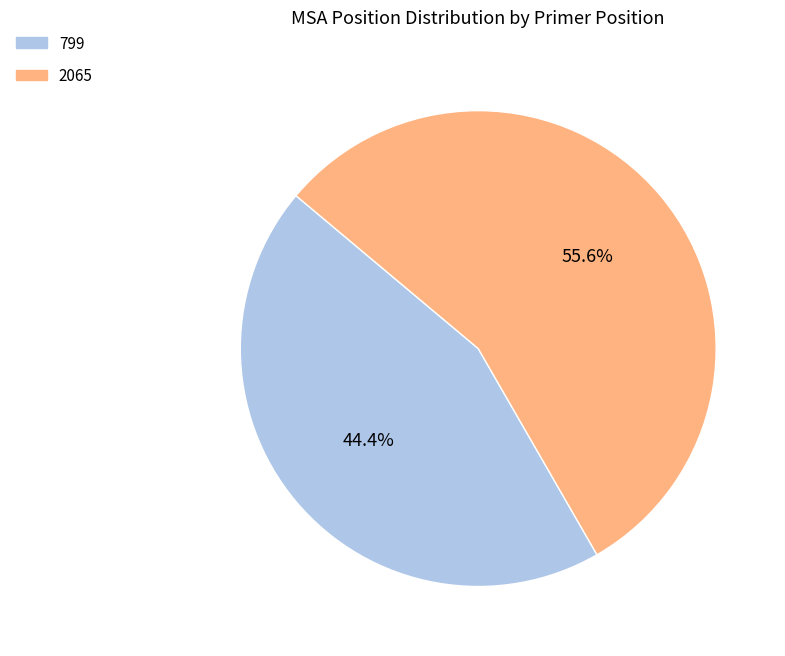

Which slice is the largest?

2065